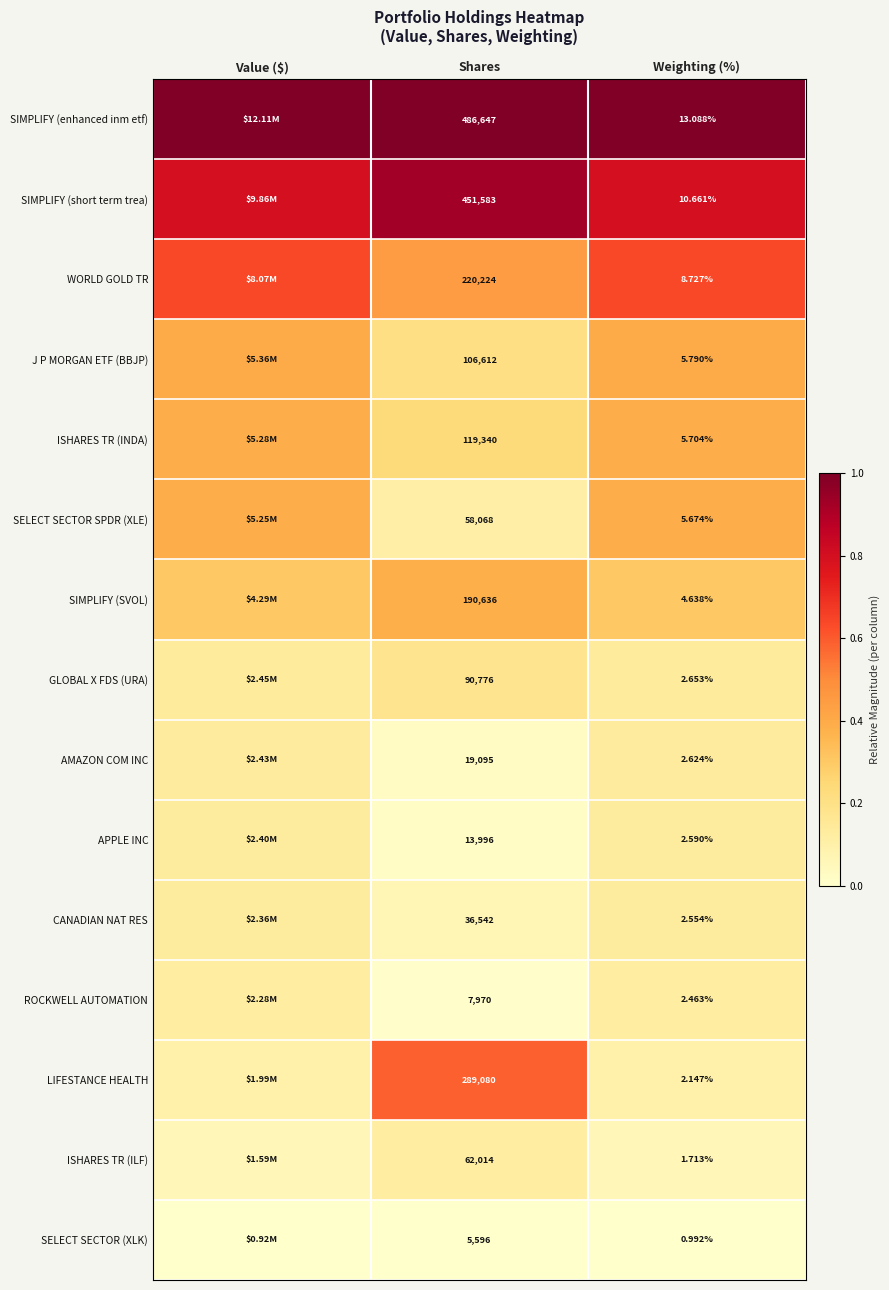

Rank the series at Shares from lowest to highest value.

SELECT SECTOR (XLK), ROCKWELL AUTOMATION, APPLE INC, AMAZON COM INC, CANADIAN NAT RES, SELECT SECTOR SPDR (XLE), ISHARES TR (ILF), GLOBAL X FDS (URA), J P MORGAN ETF (BBJP), ISHARES TR (INDA), SIMPLIFY (SVOL), WORLD GOLD TR, LIFESTANCE HEALTH, SIMPLIFY (short term trea), SIMPLIFY (enhanced inm etf)